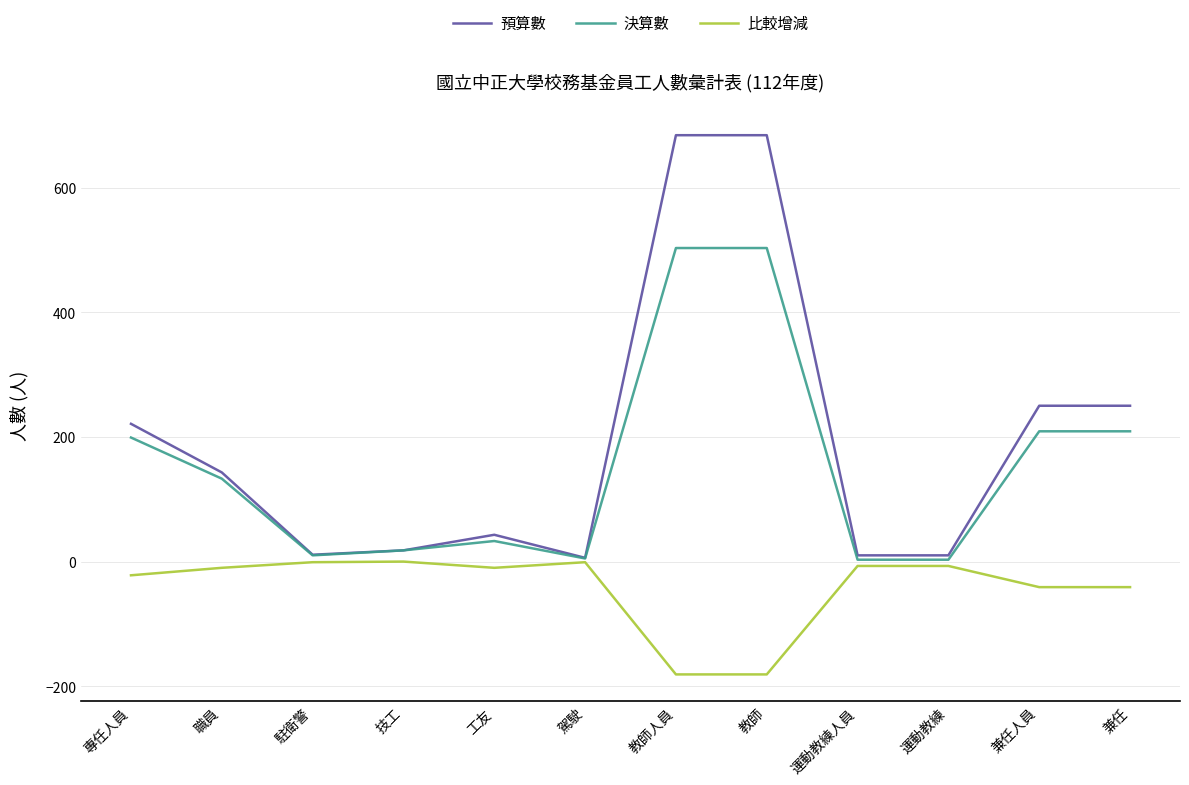

Which series has the largest range (max minus min)?

預算數